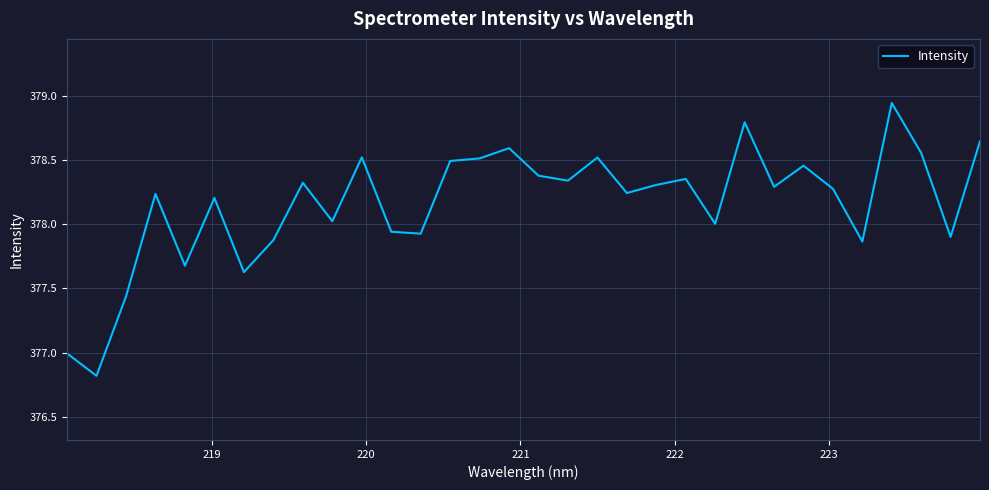

How many lines are shown in the chart?

1